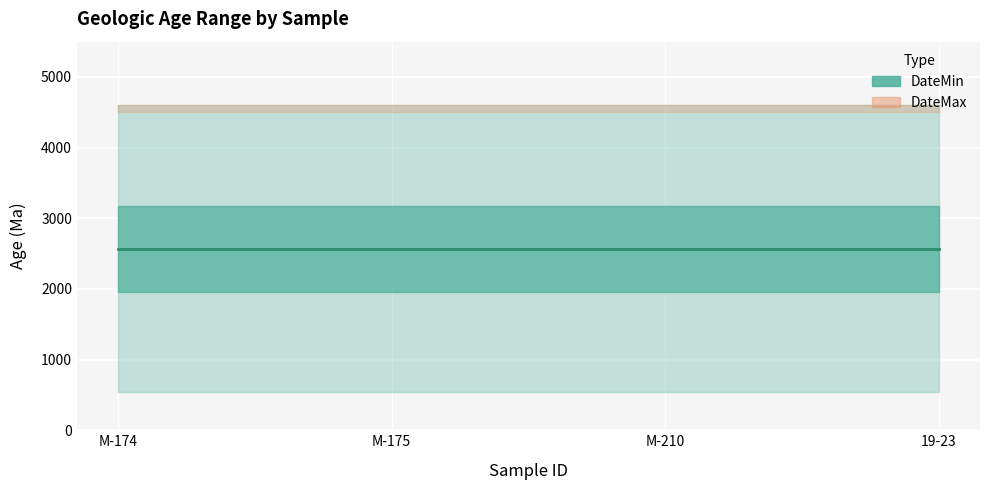

True or false: DateMin and DateMax intersect in this chart.

False